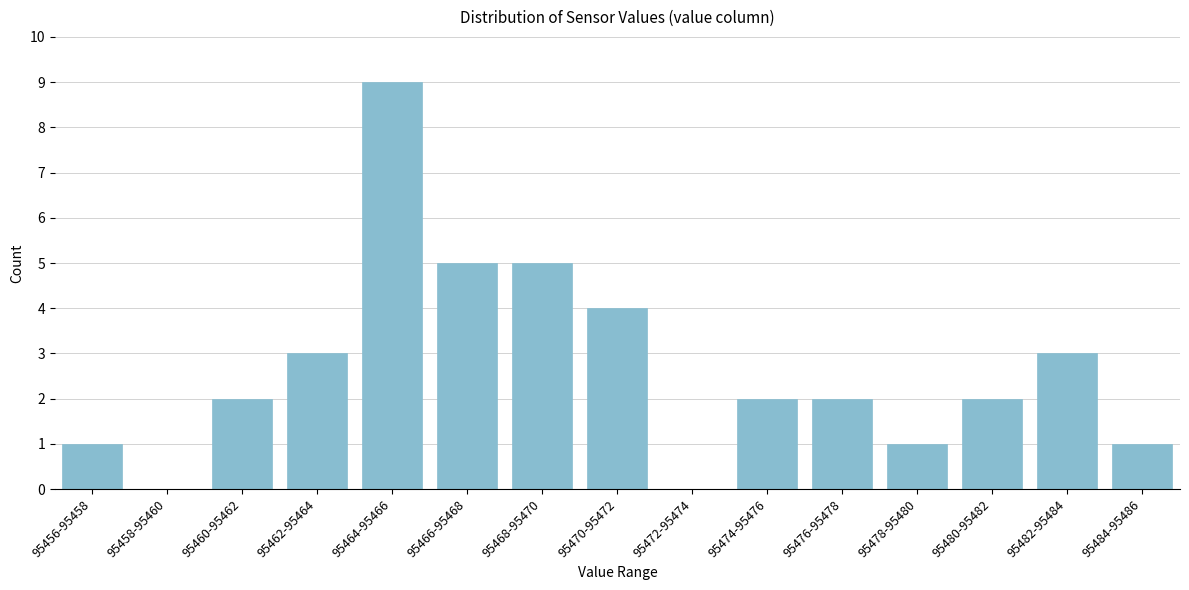

Reading left to right, extract all data points from this chart.

95456-95458=1	95458-95460=0	95460-95462=2	95462-95464=3	95464-95466=9	95466-95468=5	95468-95470=5	95470-95472=4	95472-95474=0	95474-95476=2	95476-95478=2	95478-95480=1	95480-95482=2	95482-95484=3	95484-95486=1